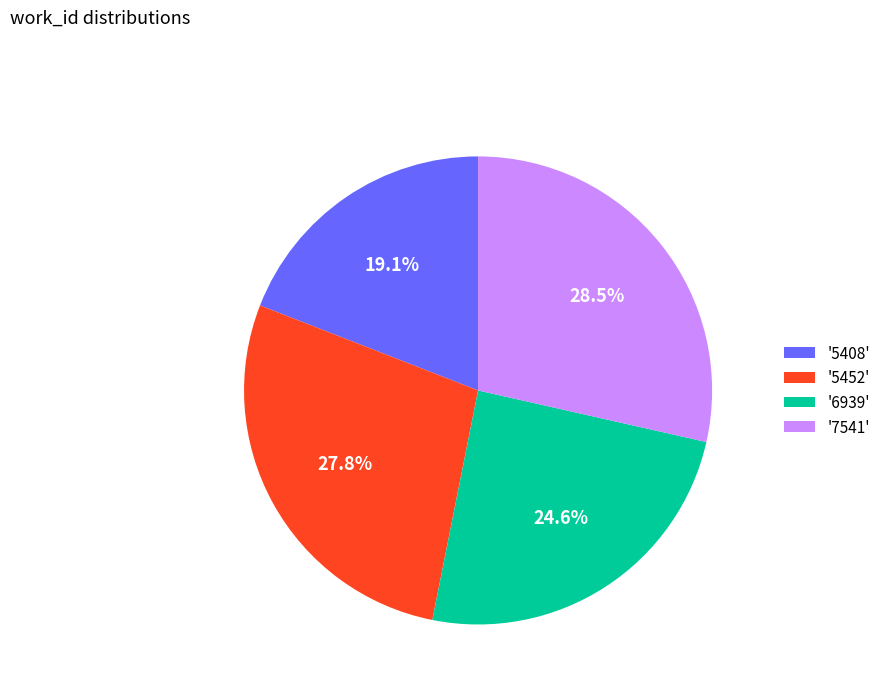

What is the smallest slice in the pie chart?

'5408'